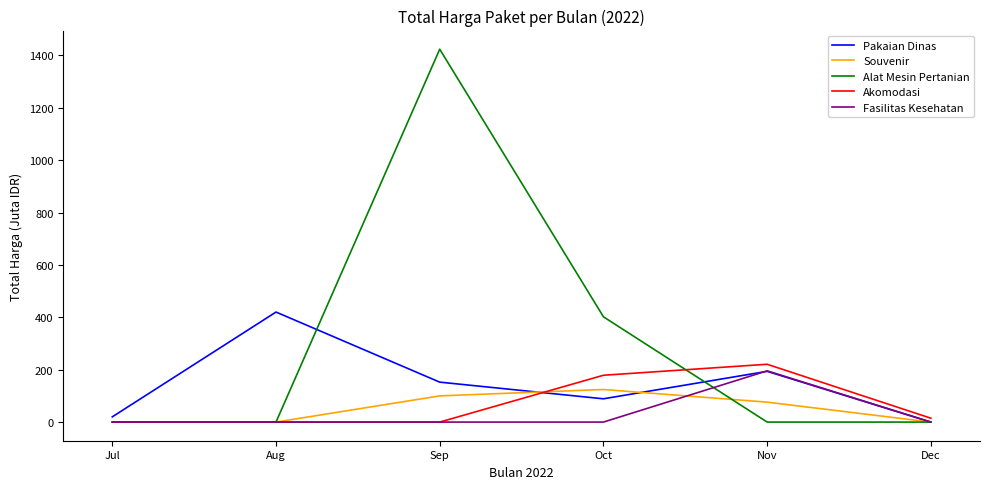

The value of Alat Mesin Pertanian at Oct is 600.1. True or false?

False